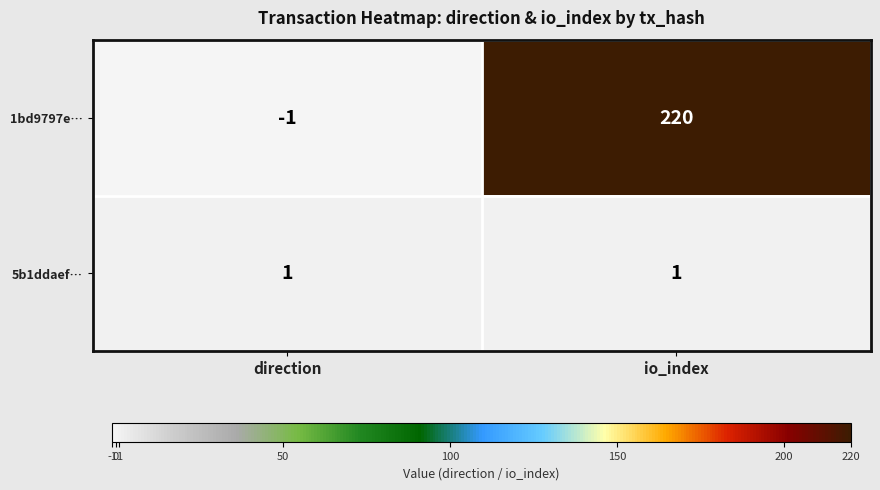

What is the maximum value shown in the chart?

220